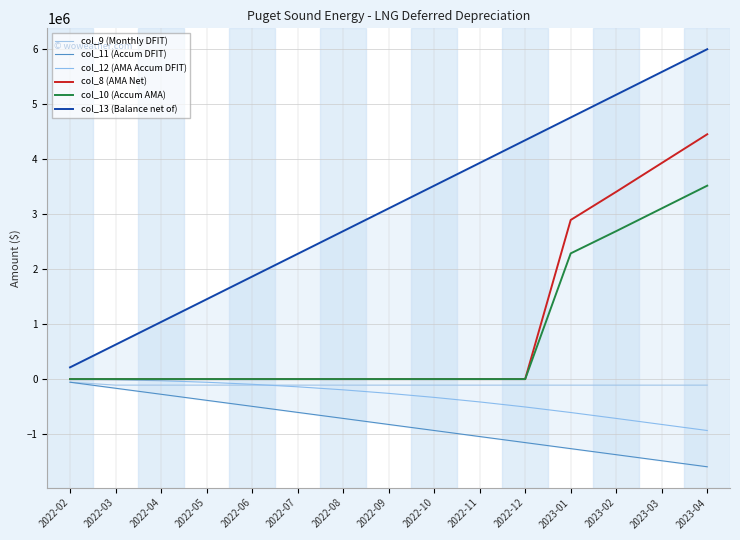

What is the difference between the col_10 (Accum AMA) values at 2022-04 and 2023-04?

3520411.2